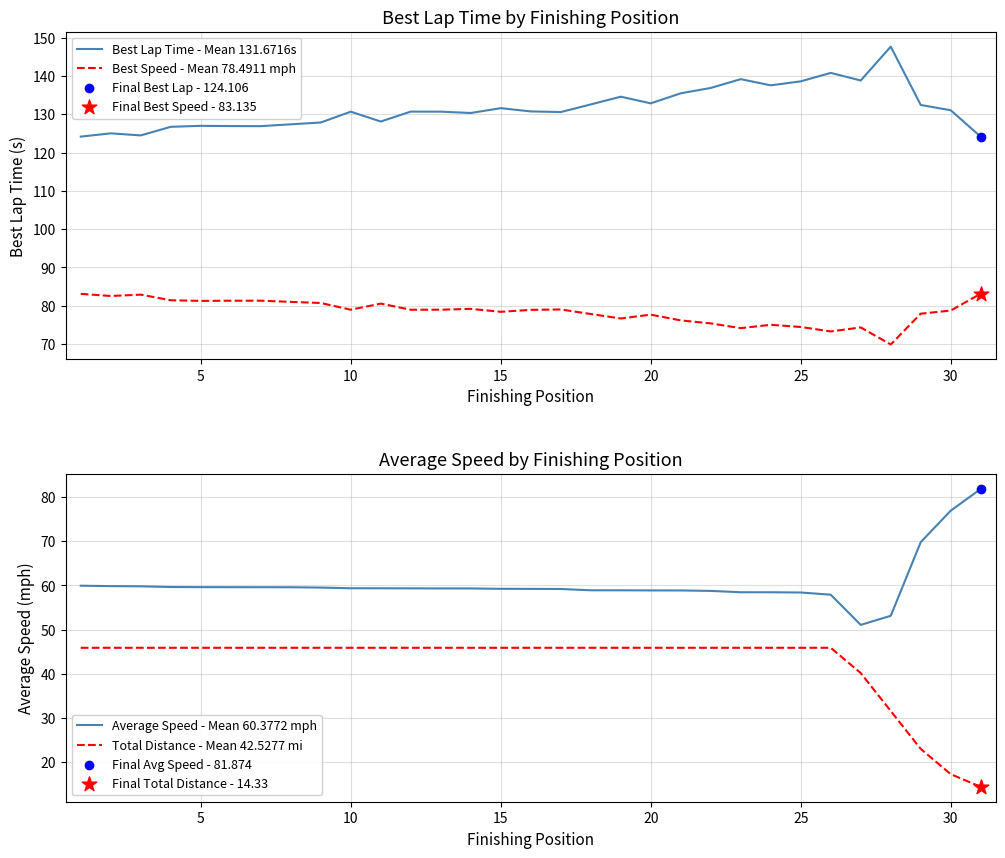

The value of Best Speed - Mean 78.4911 mph at 5 is 112.2. True or false?

False